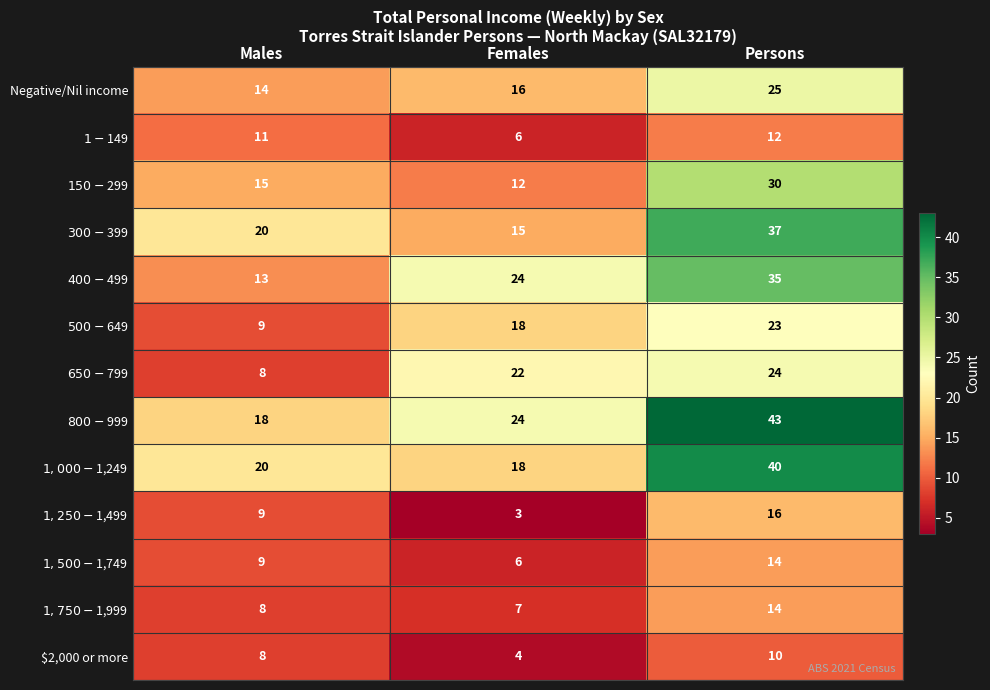

What is the difference between the highest and lowest values at Females?

21